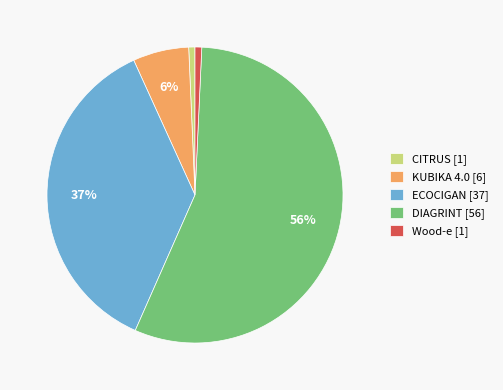

Is it true that CITRUS is 11% of the pie?

False